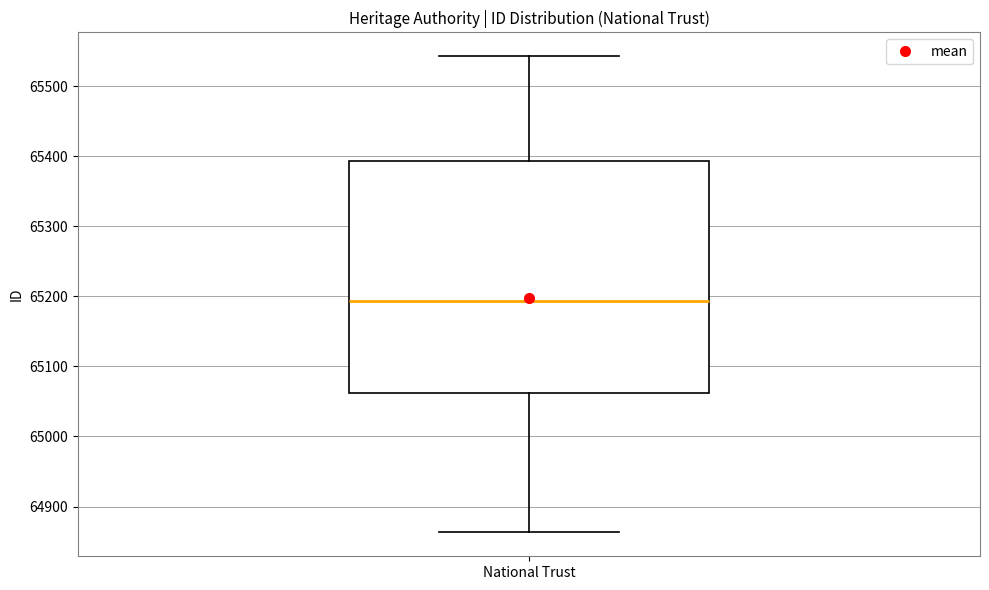

Where is the upper edge of the box for National Trust on the y-axis? The values are not printed on the chart, so give them approximately, as read against the axis.

65390